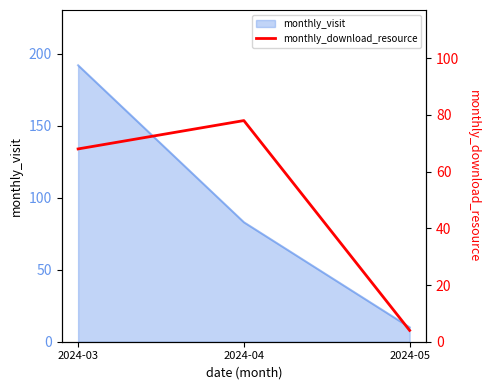

The value of monthly_visit at 2024-03 is 192. True or false?

True